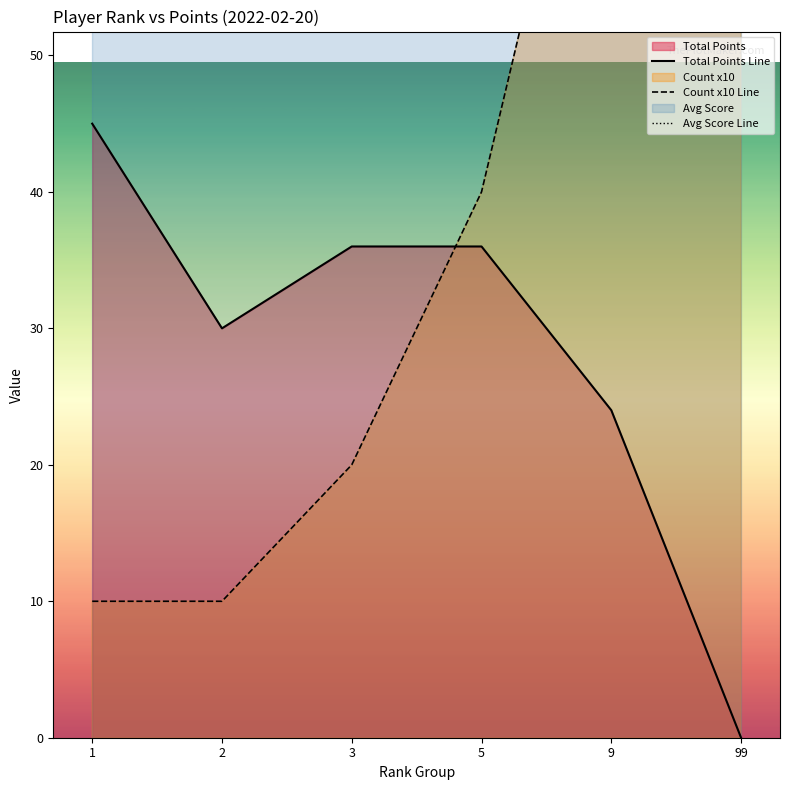

Where do Total Points Line and Count x10 Line first cross each other?

3 and 5